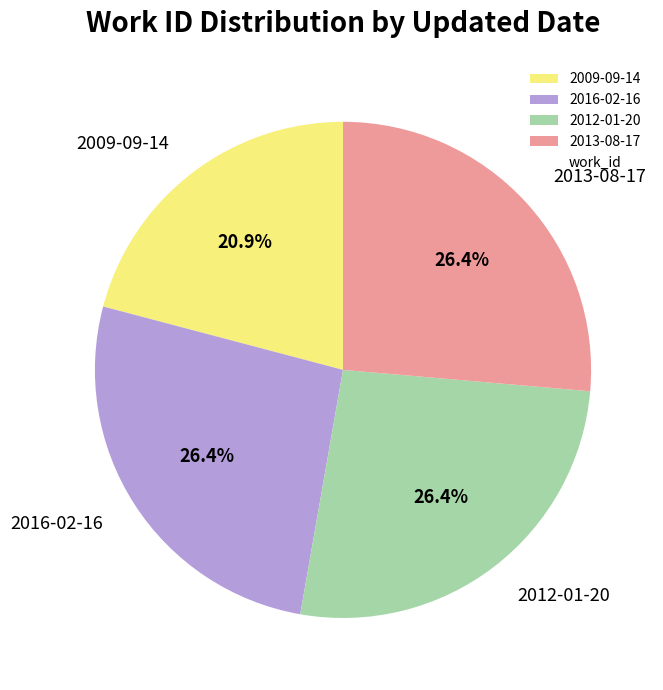

Is there any slice that represents more than half of the pie?

No